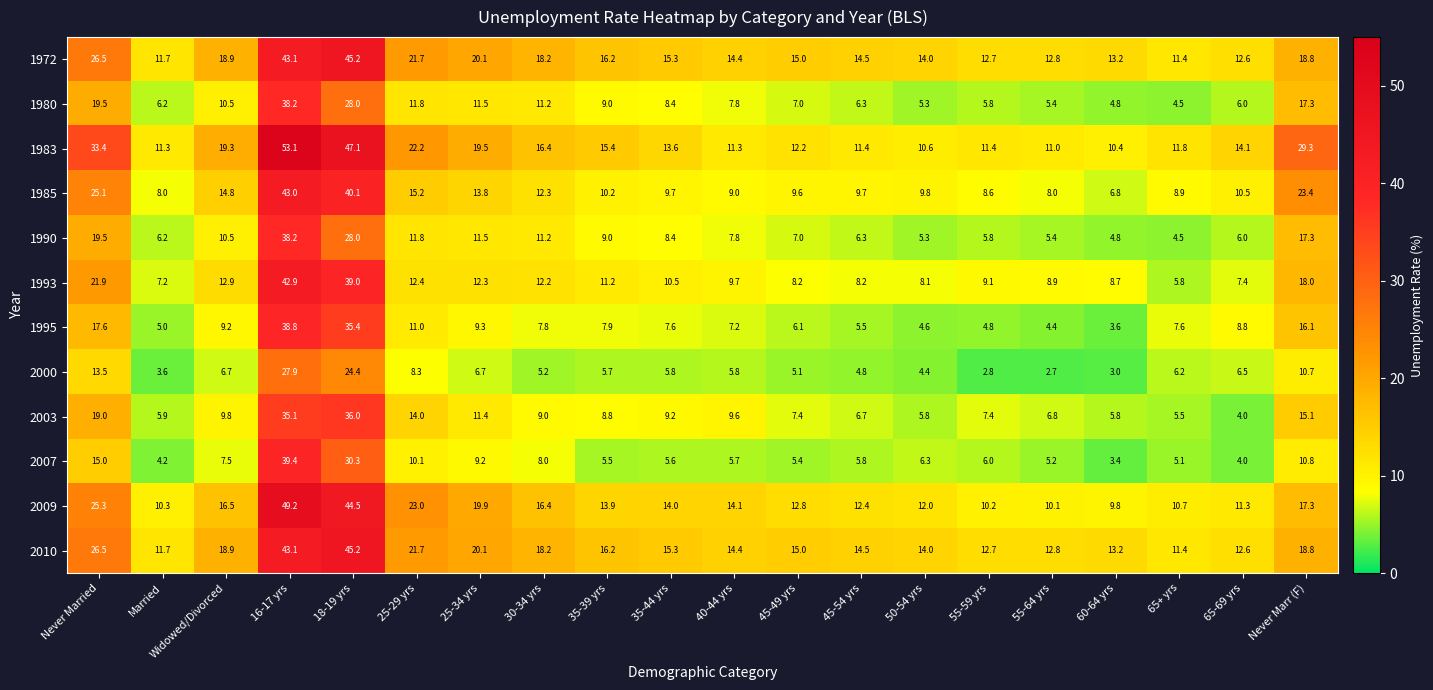

What is the difference between the maximum and minimum values in the 2003 series?

32.0